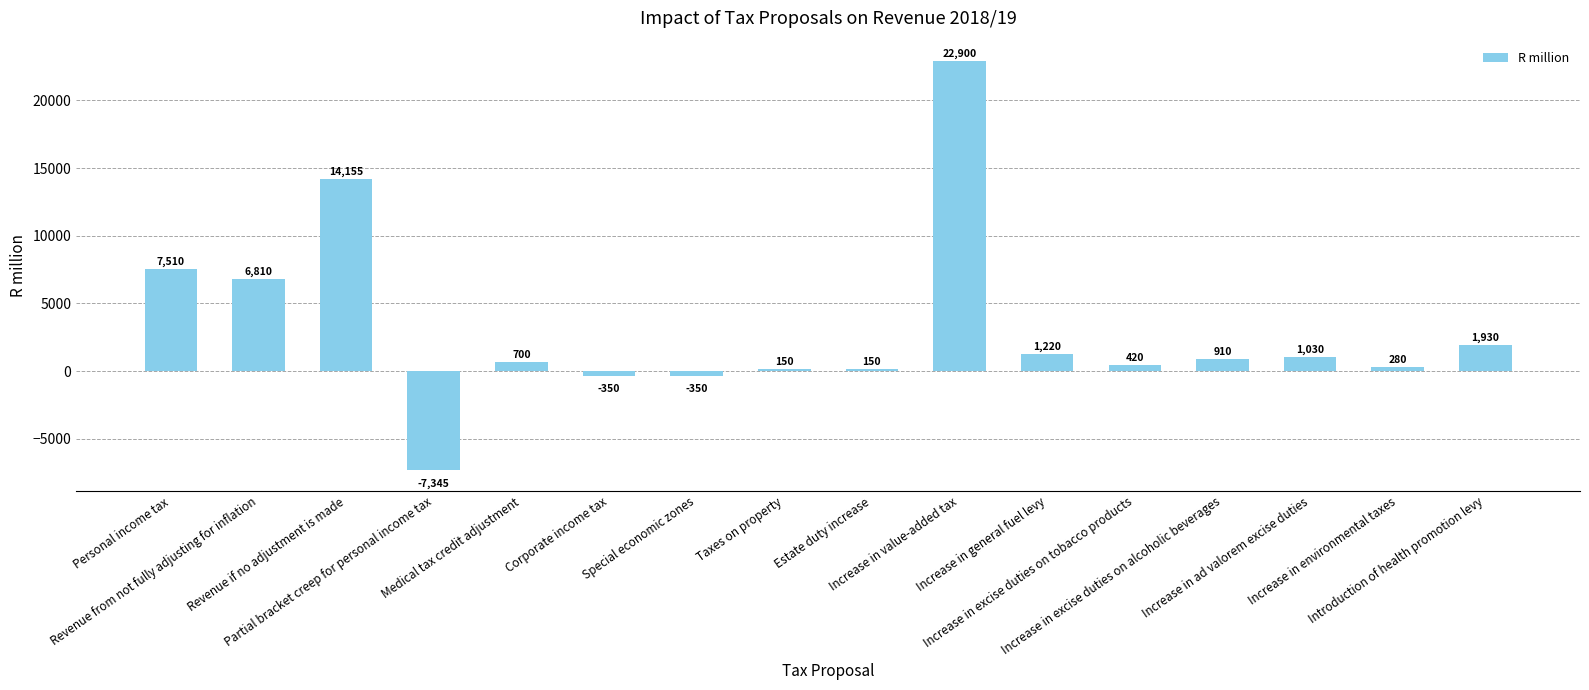

How many bars are there in total?

16